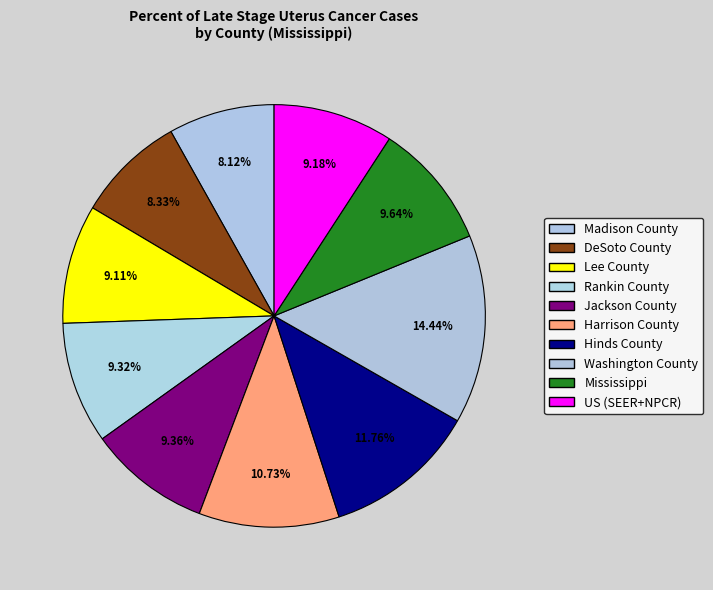

What is the ratio of the value at Jackson County to the value at Mississippi?

1.0